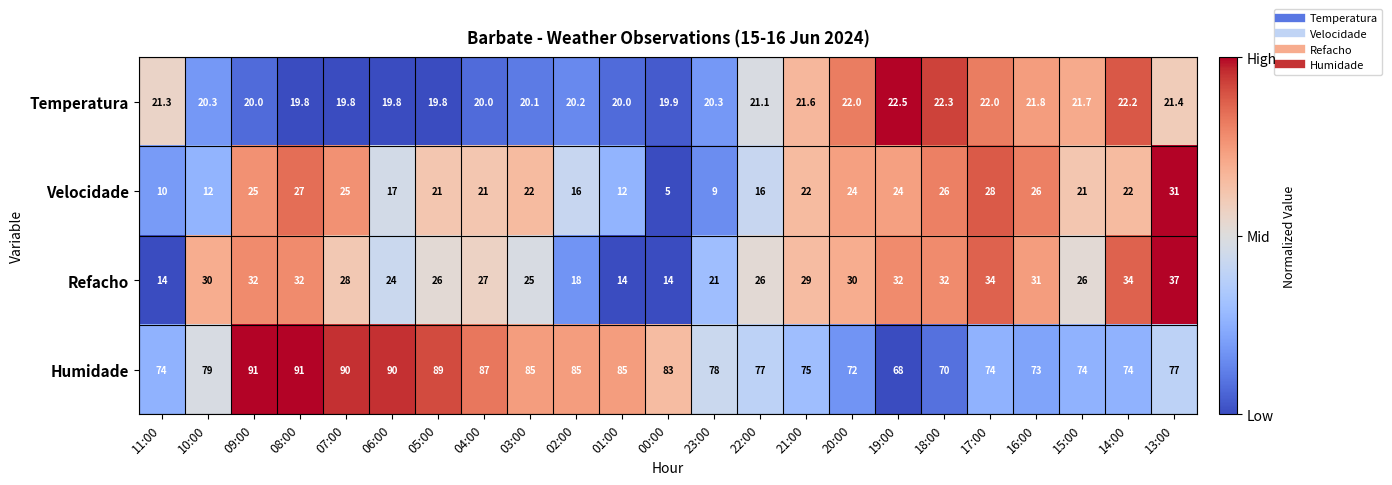

Which series changed the most between 06:00 and 17:00?

Humidade